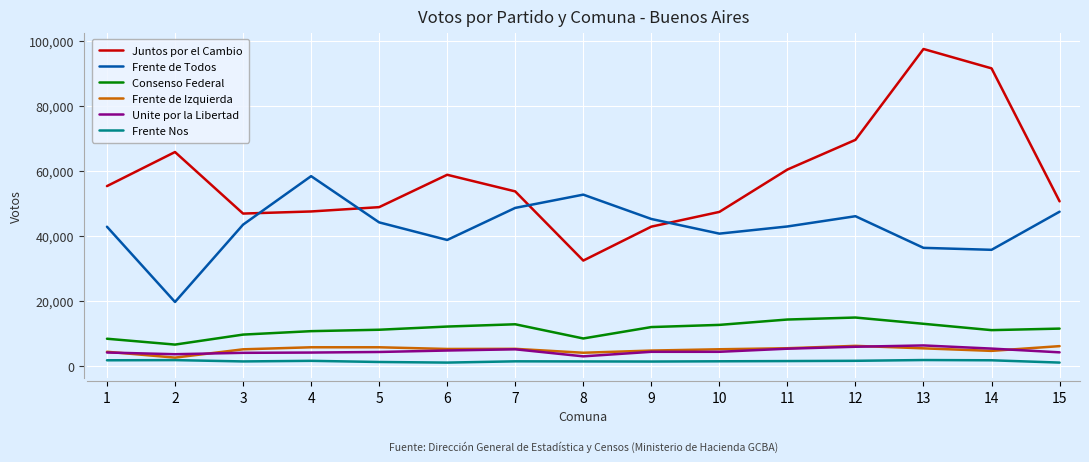

What is the lowest value of the Consenso Federal series?

6622